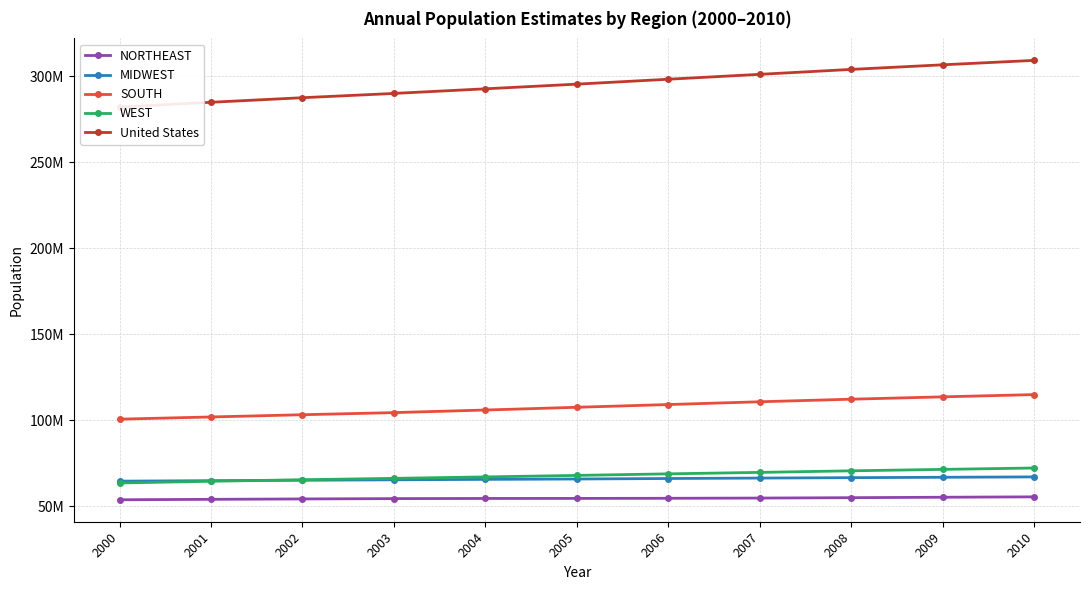

True or false: SOUTH and United States cross at least once.

False